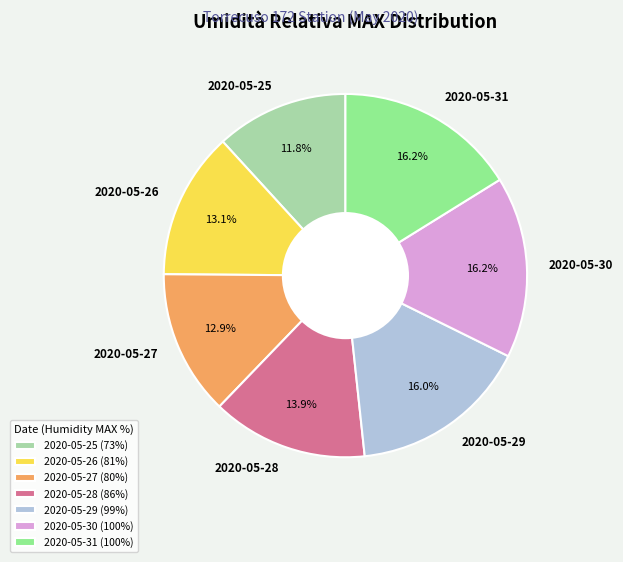

To the nearest percent, what portion does 2020-05-25 represent?

12%